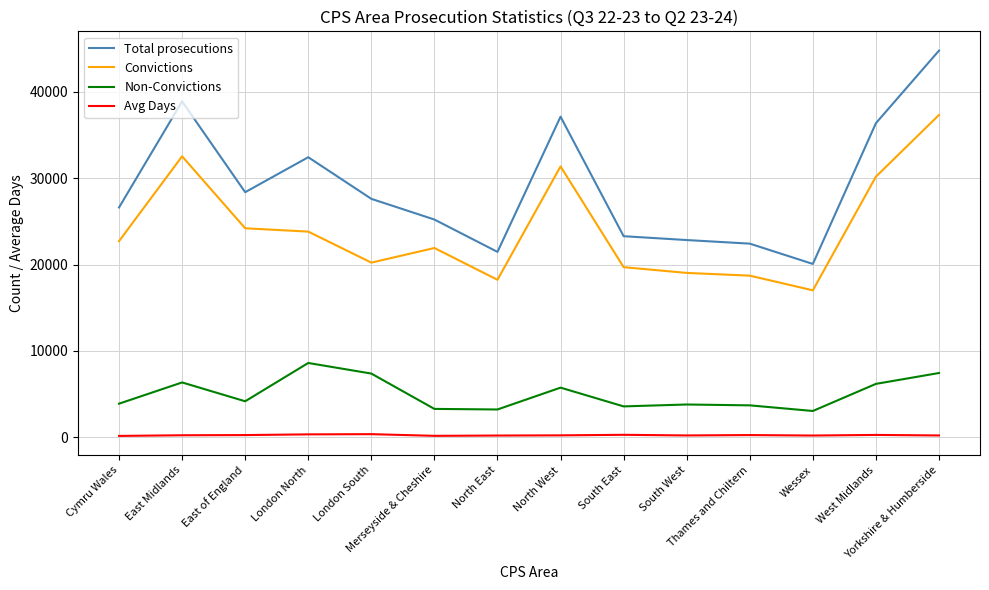

What is the sum of the Avg Days values at North West and London North?

579.8